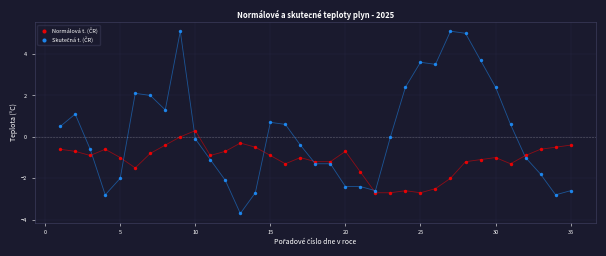

Across all data points, what is the range of X values (max minus min)?

34.0